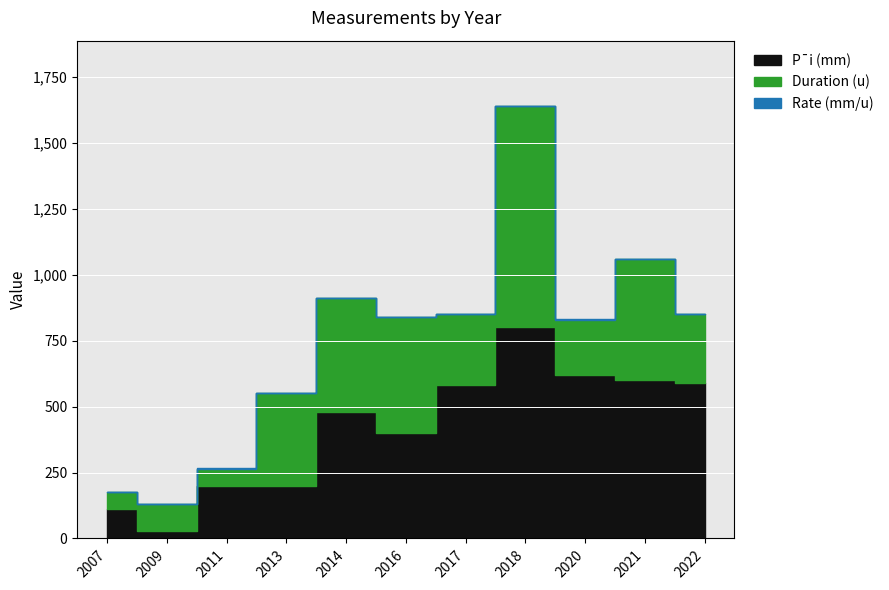

At which category is the sum across all series the highest?

2018